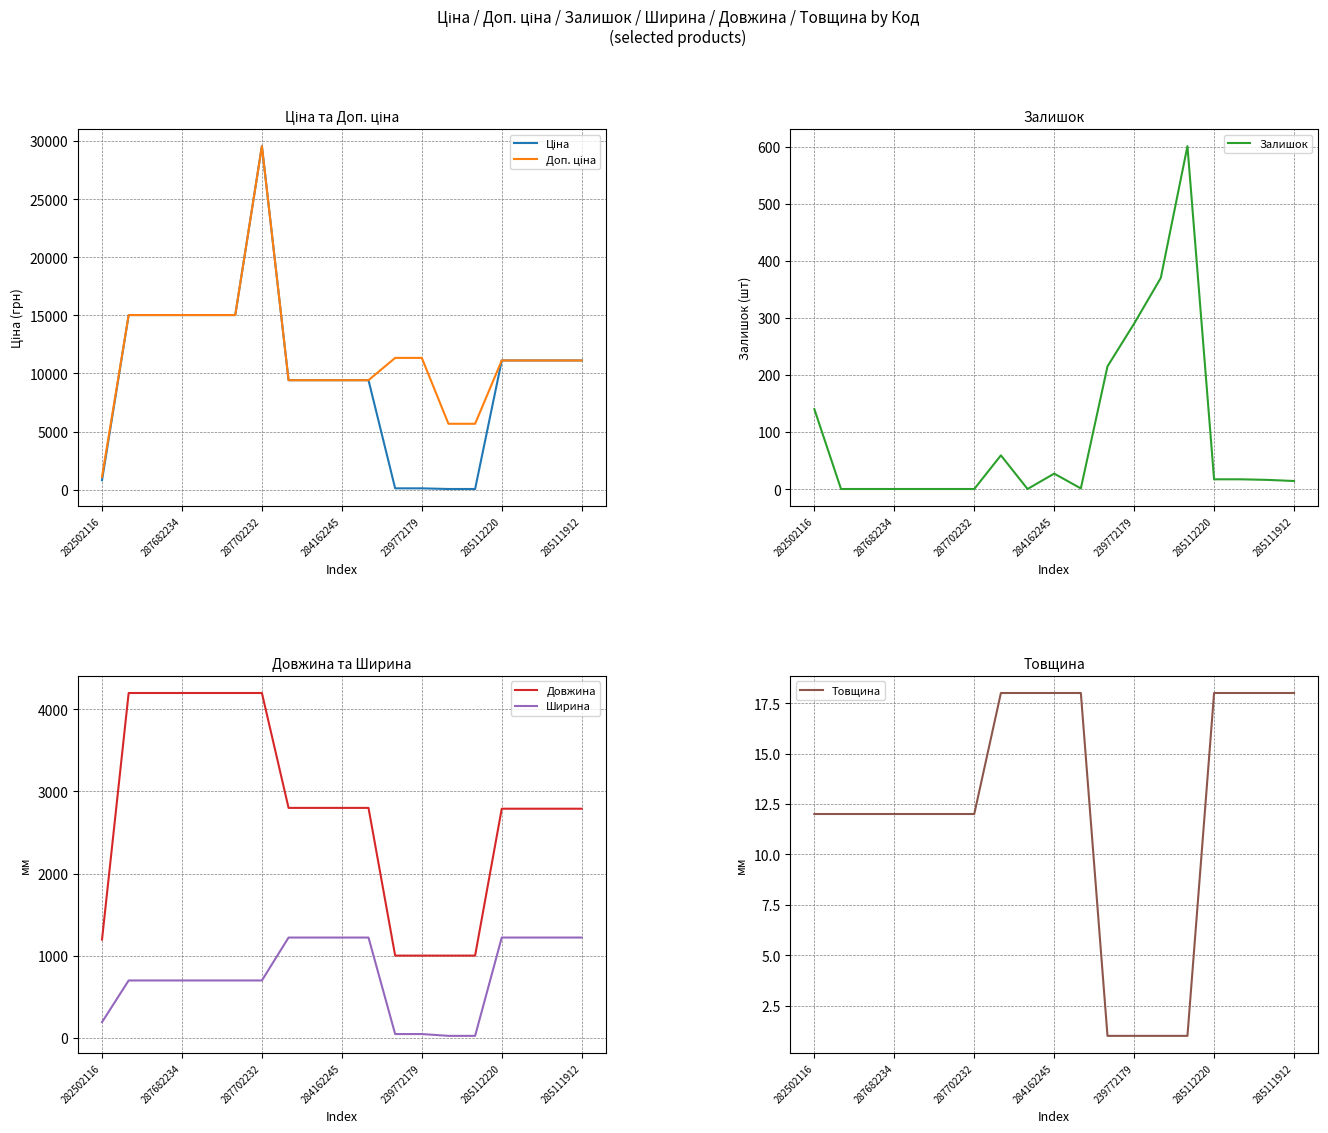

True or false: Довжина and Ширина intersect in this chart.

False